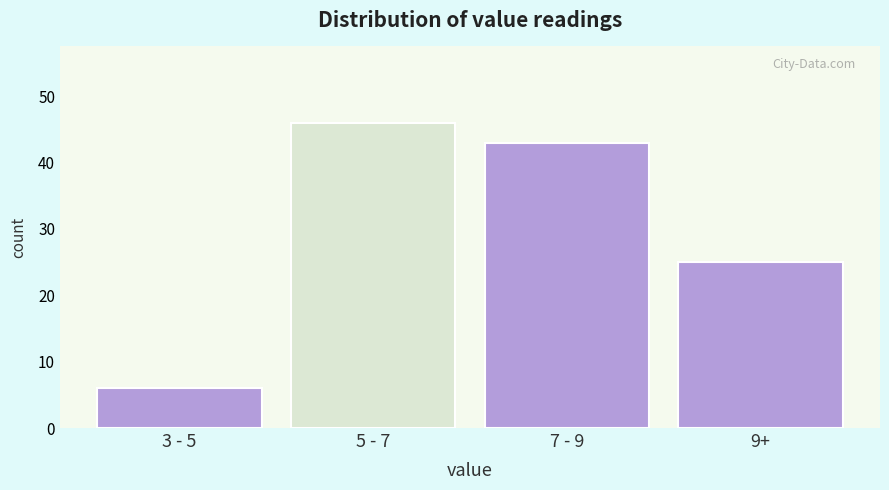

Reading right to left, transcribe all the data shown in this chart.

25	43	46	6